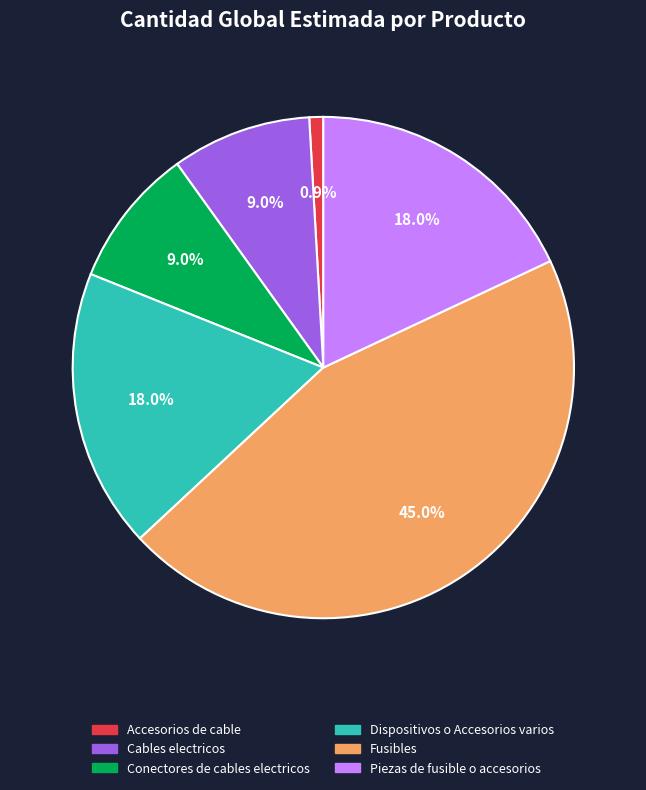

What portion of the pie excludes Piezas de fusible o accesorios?

82.0%